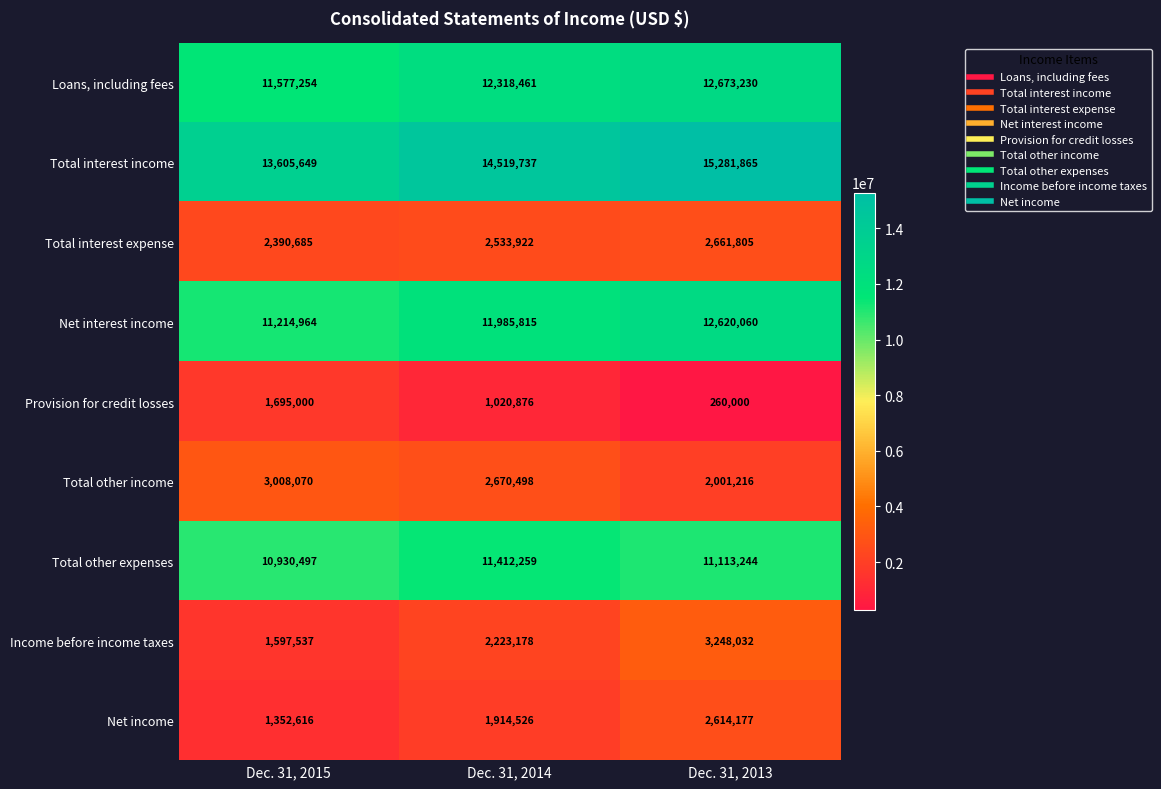

Which category has the highest value across all series?

Dec. 31, 2013